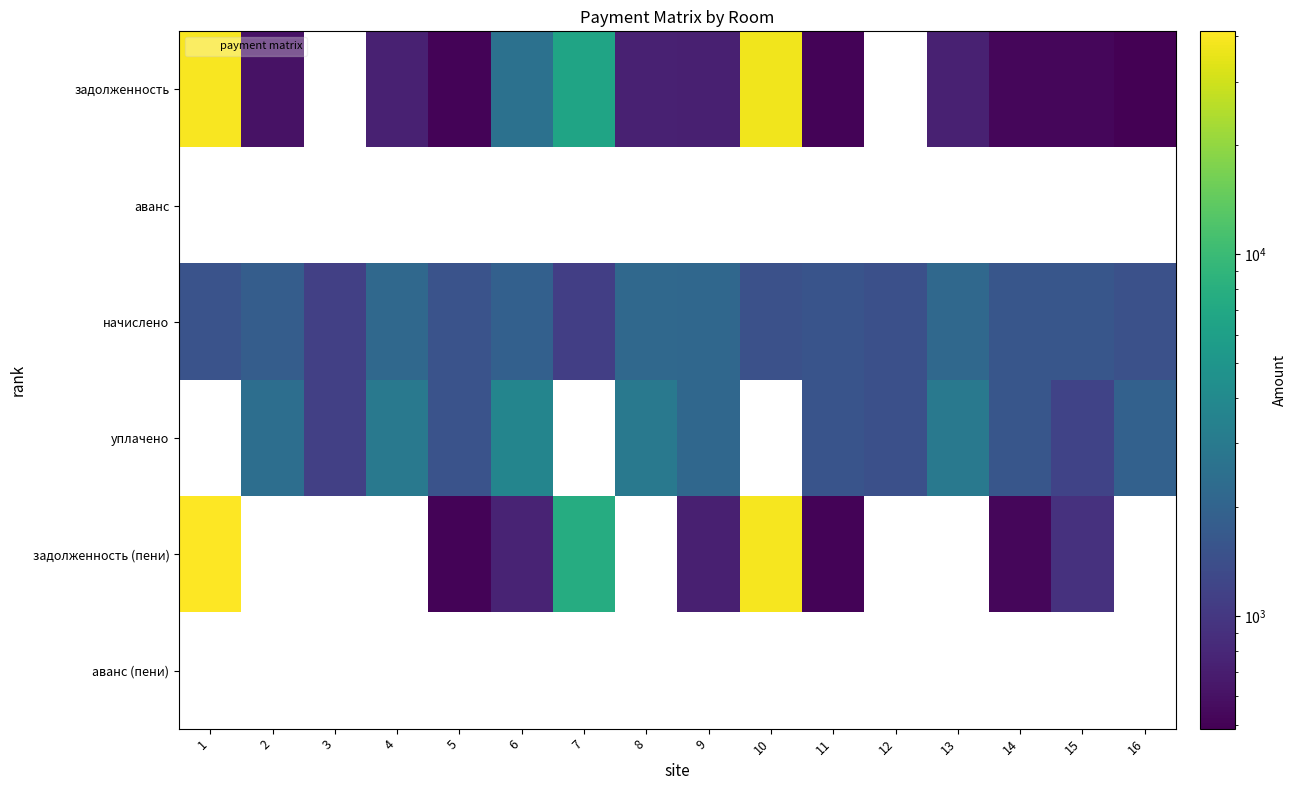

Which series has the largest total across all categories?

задолженность